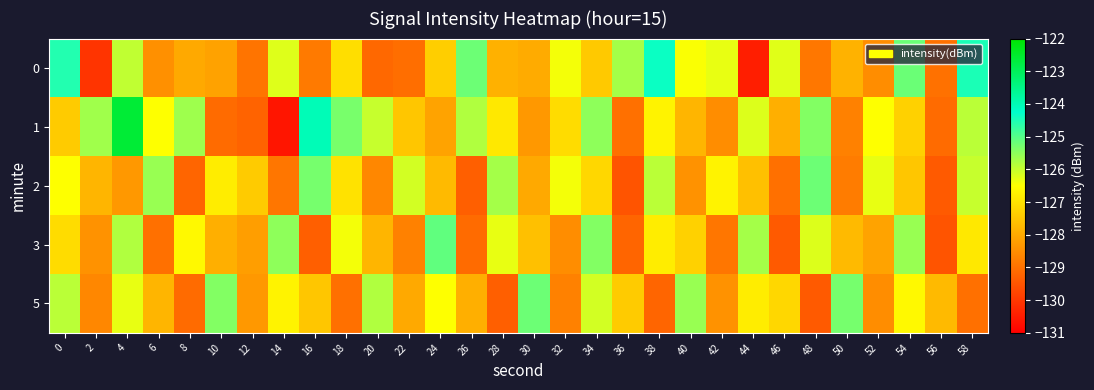

Which has a higher value, 4 or 22?

4